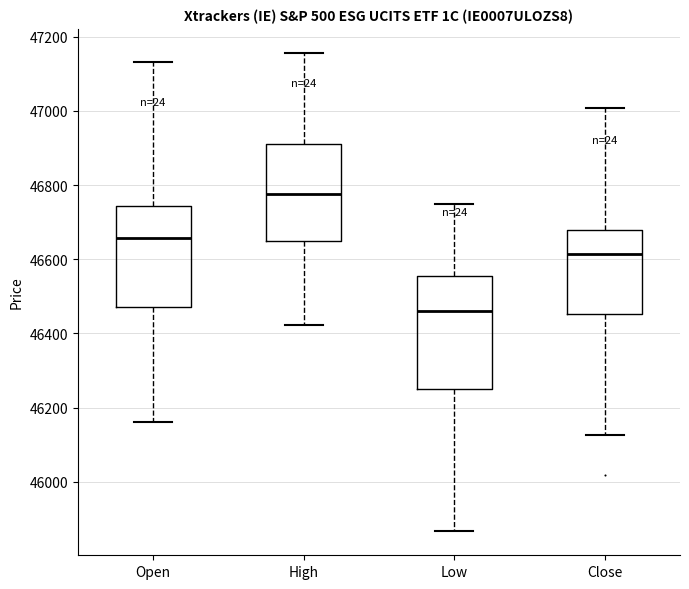

Where is the lower edge of the box for High on the y-axis? The values are not printed on the chart, so give them approximately, as read against the axis.

46640